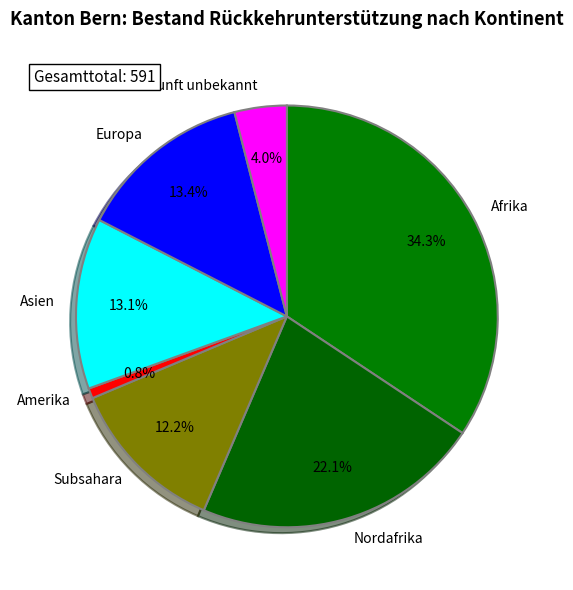

Does Asien represent more than half of the total?

No